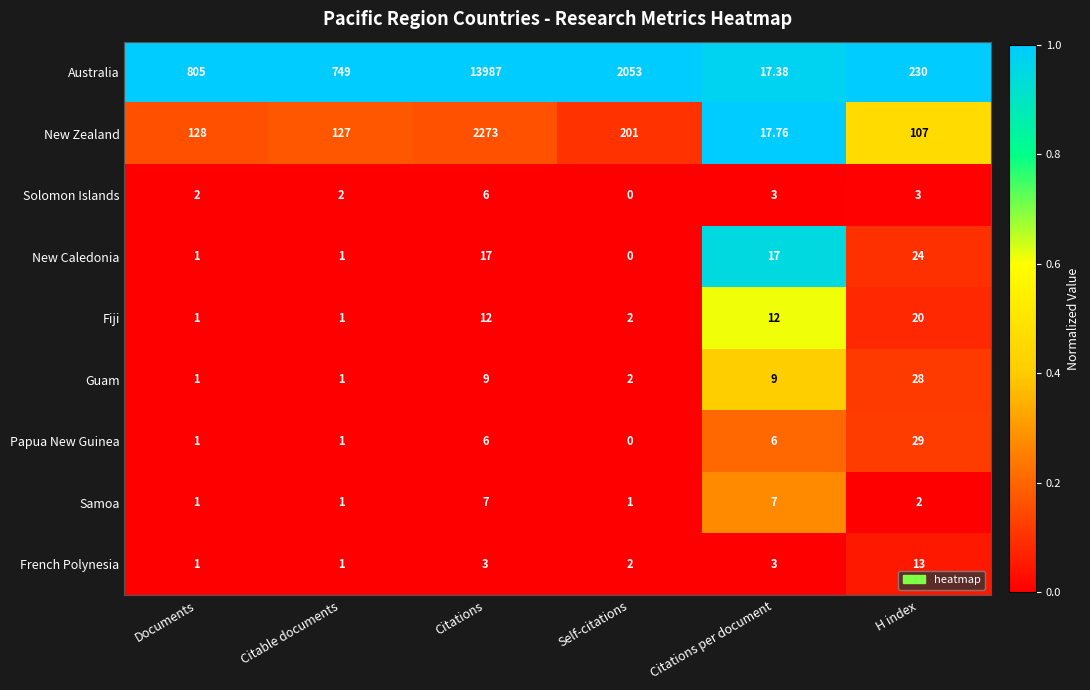

Where does the Samoa series first go above 2?

Citations